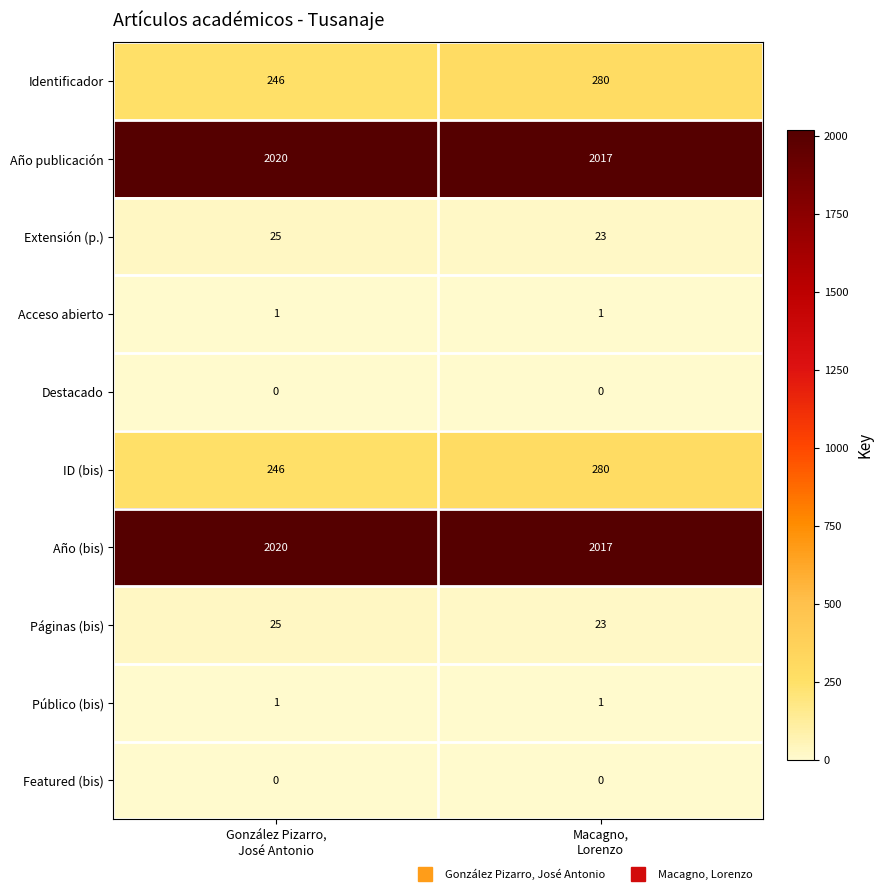

What is the greatest value displayed?

2020